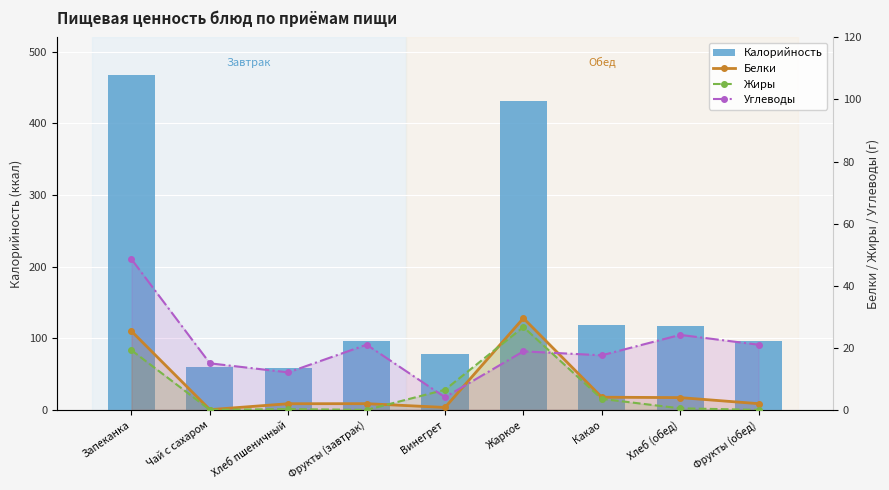

What is the difference between the highest and lowest values at Хлеб (обед)?

116.5